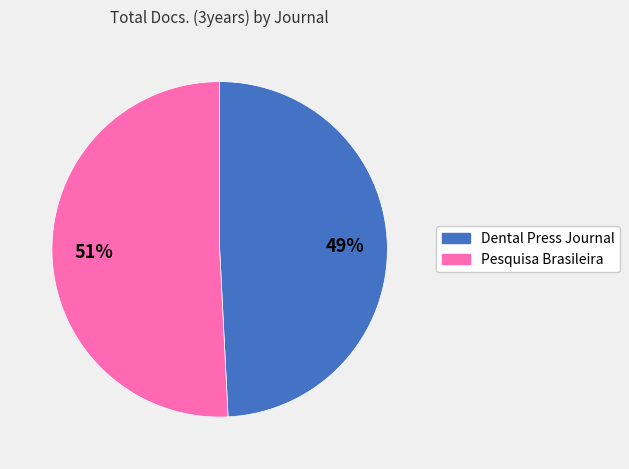

Count the number of slices in the pie.

2